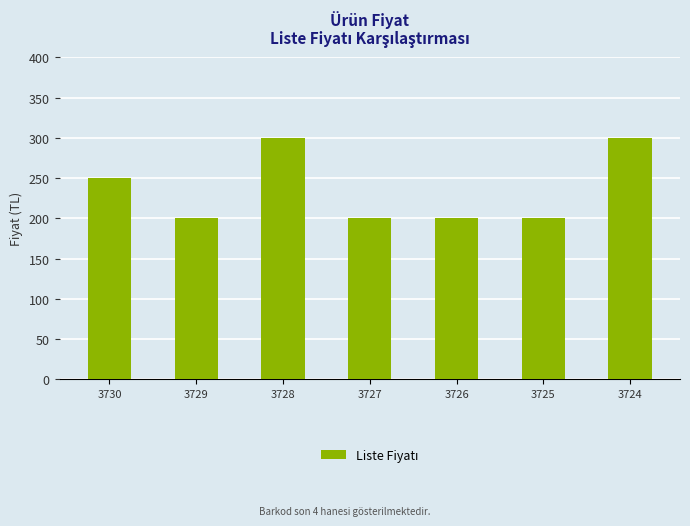

What is the sum of the values at 3726 and 3730?

450